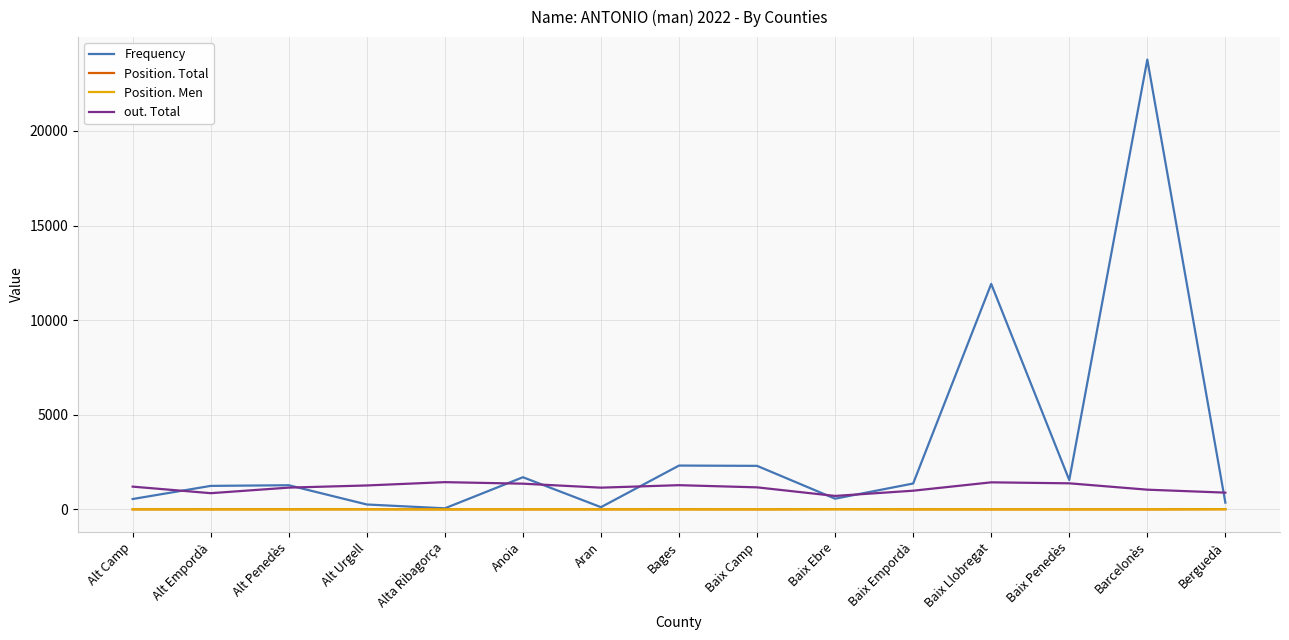

At how many categories does at least one series exceed 14064?

1